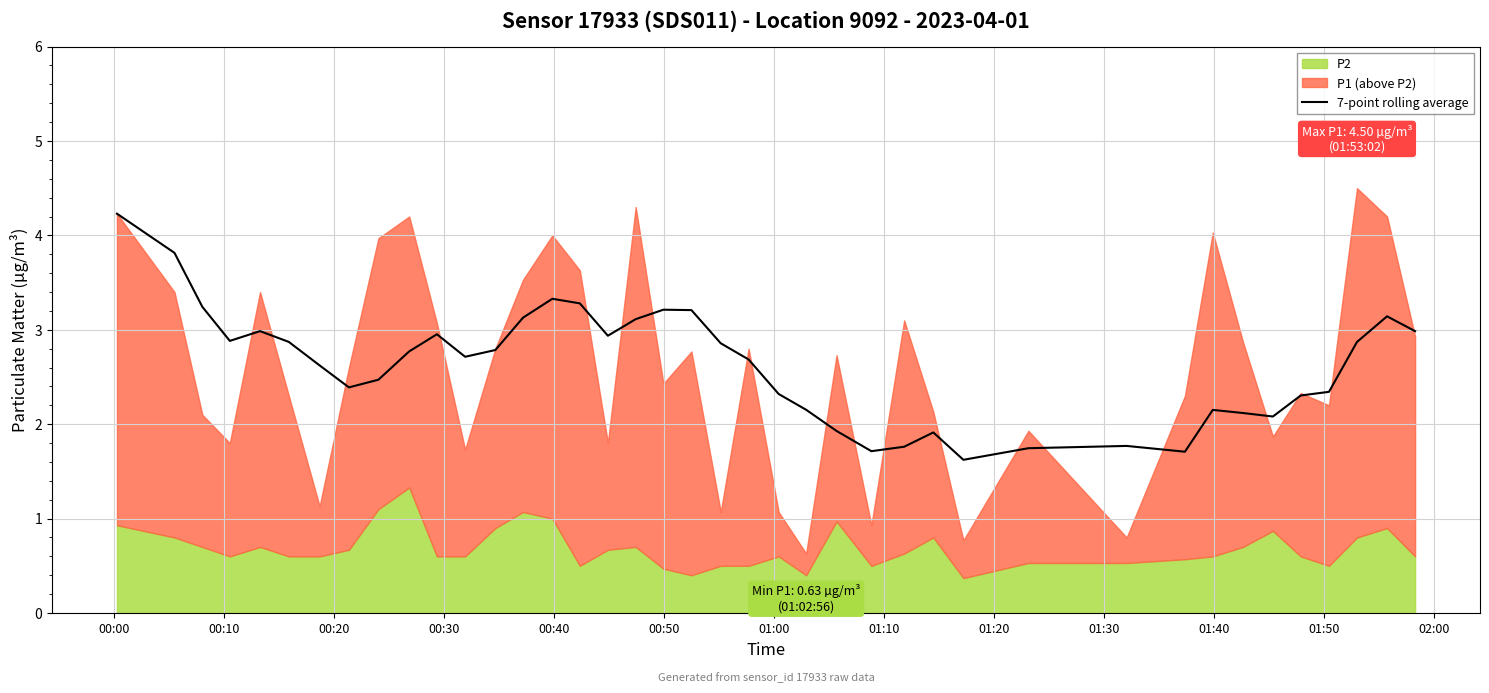

What is the minimum value for 7-point rolling average?

1.6